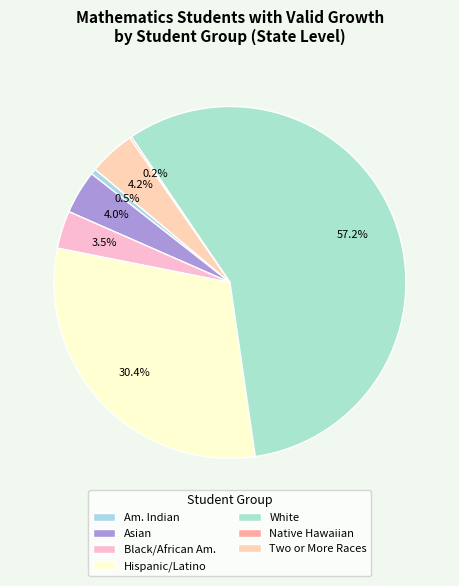

Does any single category account for the majority?

Yes